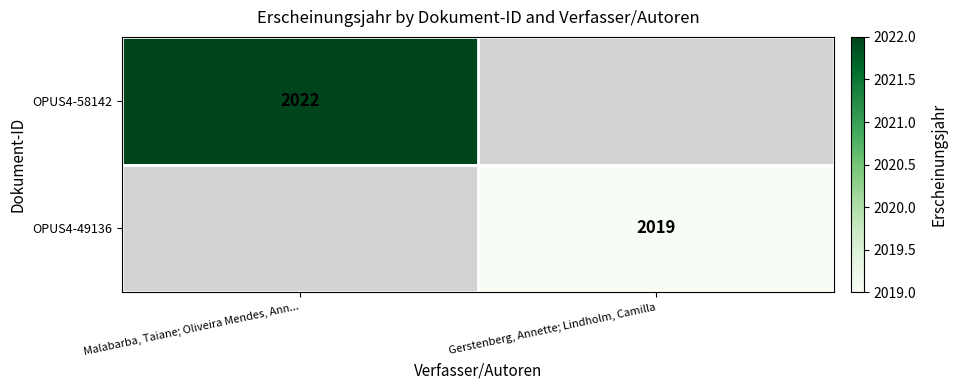

At how many categories does at least one series exceed 2021?

1